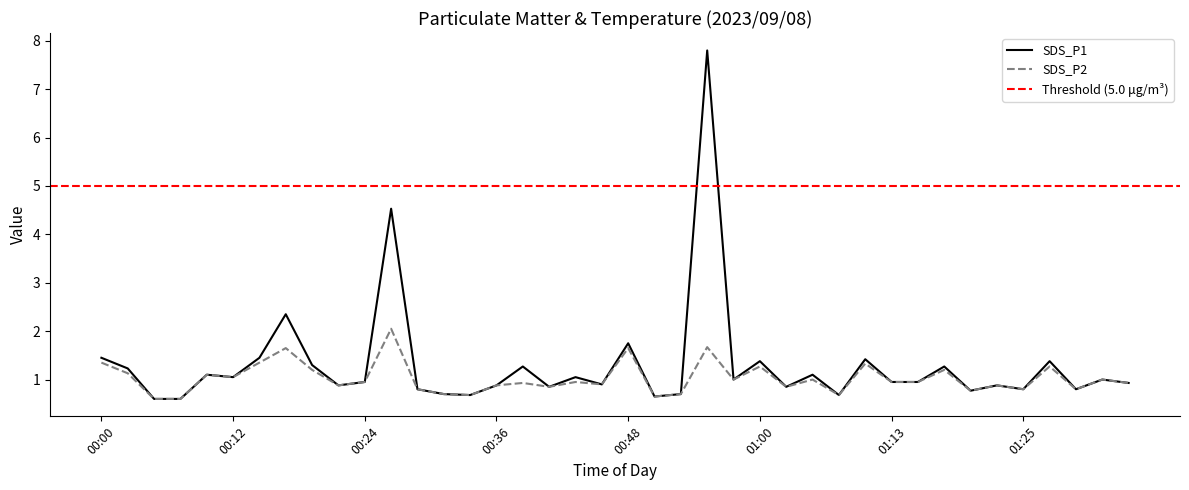

What position from the right is 00:07?

37